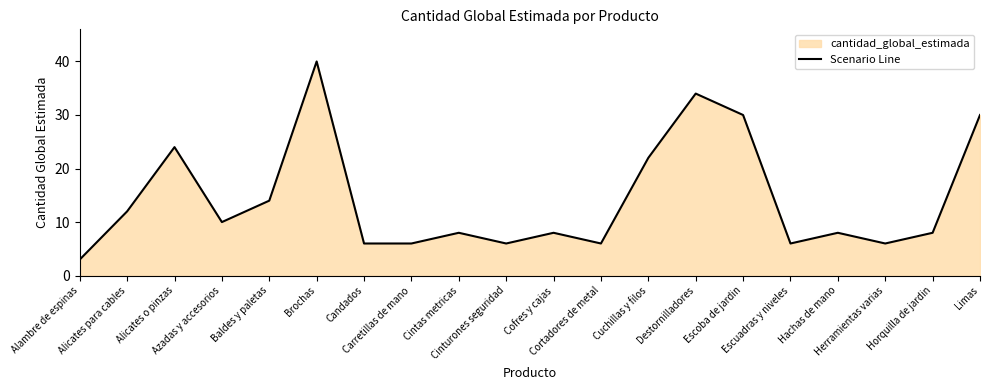

At which category does the data reach its first local valley?

Azadas y accesorios